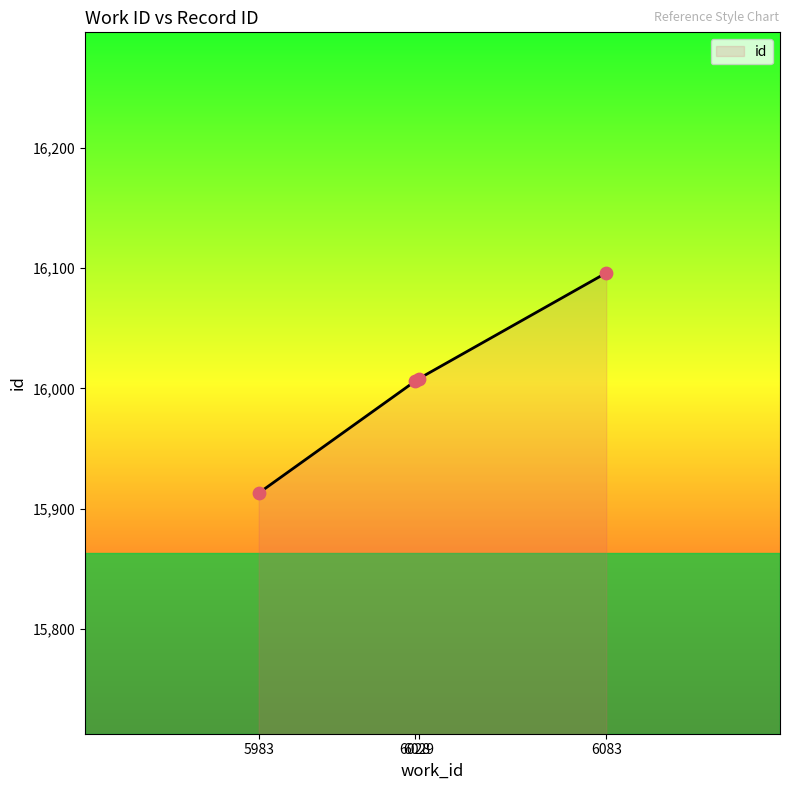

What is the change in value from 6028 to 6029?

+2